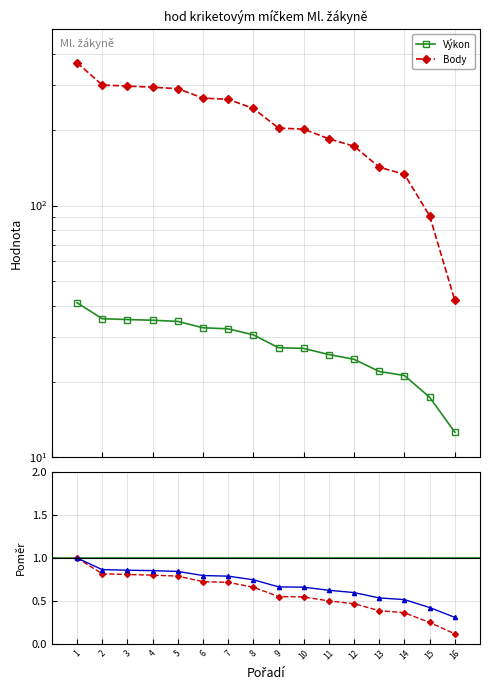

What is the difference between the maximum and minimum values in the Body series?

327.0